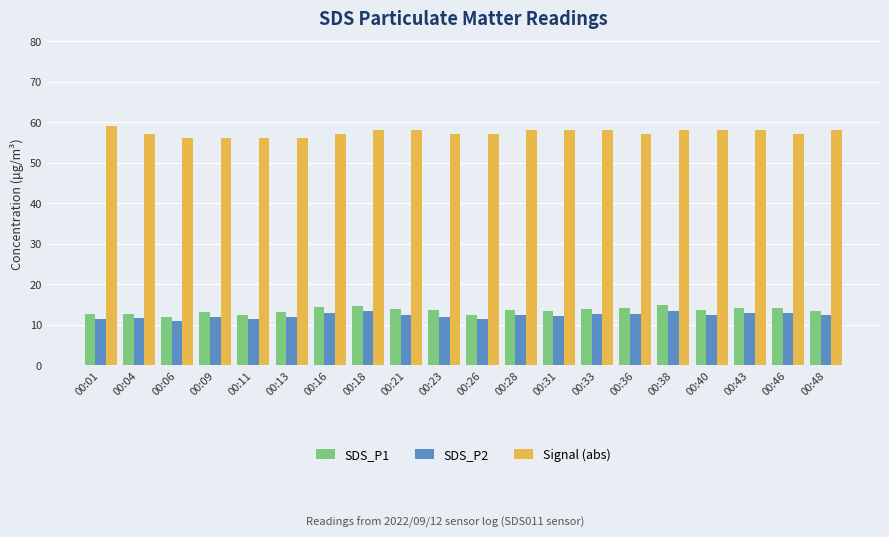

True or false: SDS_P1 has a value of 13.6 at 00:40.

True